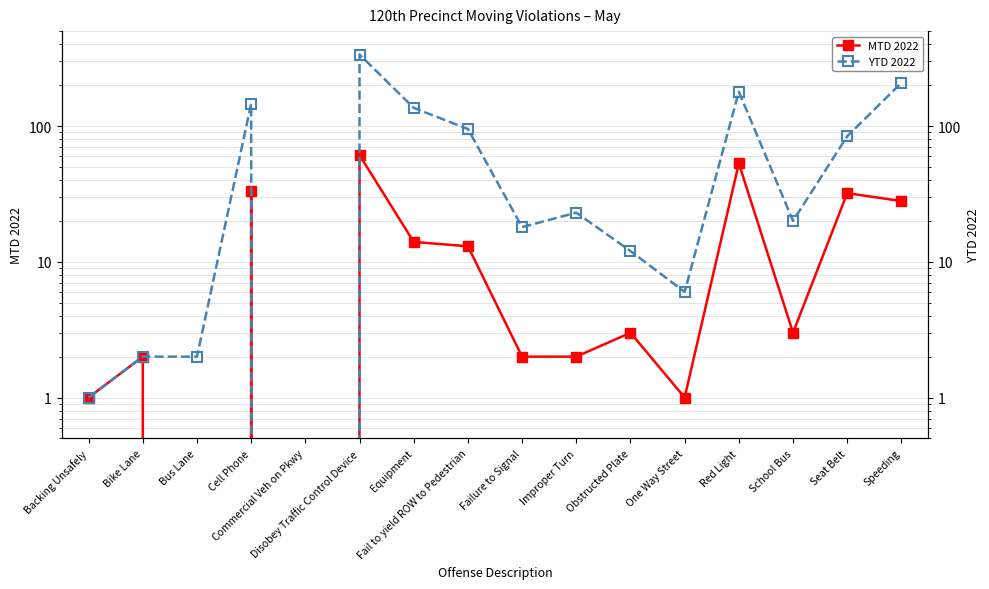

True or false: YTD 2022 has more than 2 points higher than both neighbors.

True